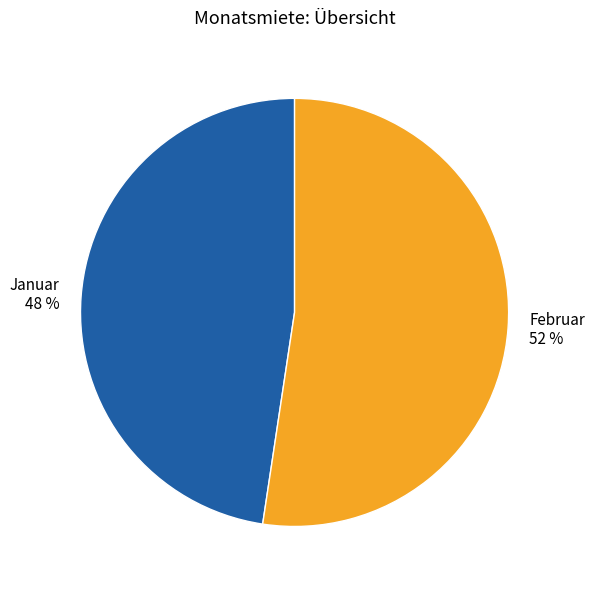

Count the number of slices in the pie.

2